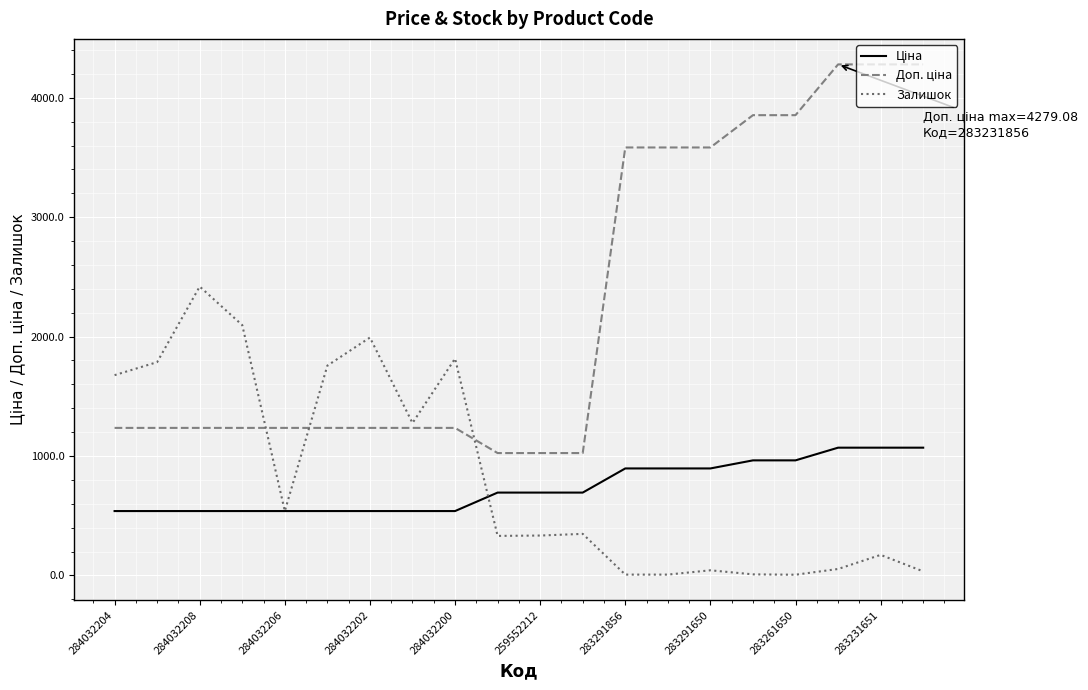

Does the chart display data point markers on the line(s)?

No